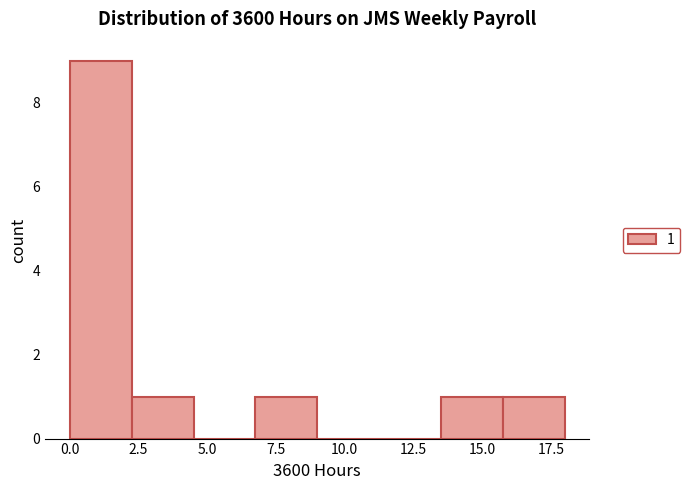

Which range on the x-axis has the tallest bar?

0.00 to 2.25